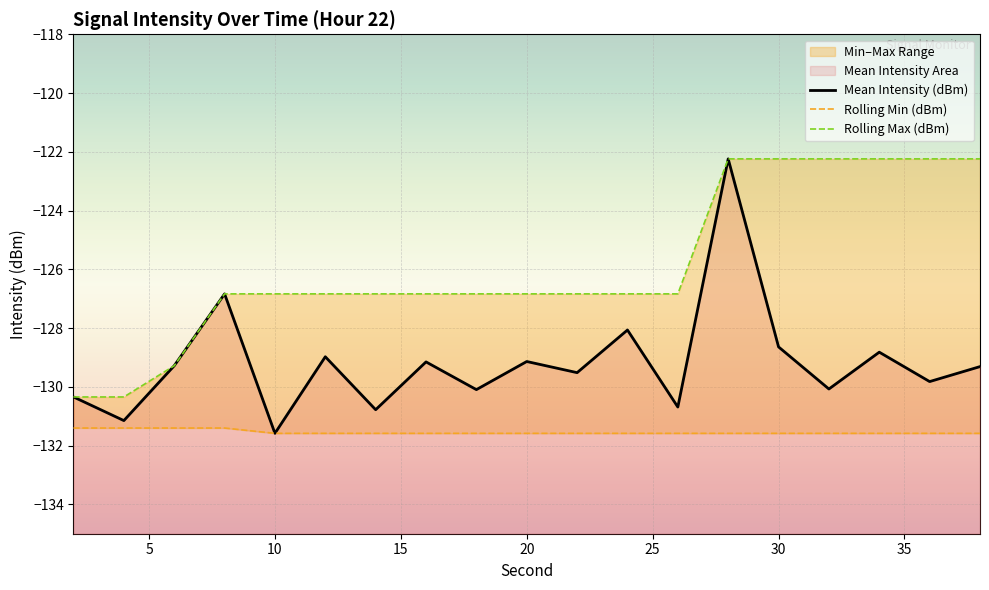

What is the sum of the Rolling Min (dBm) values at 28 and 2?

-263.0